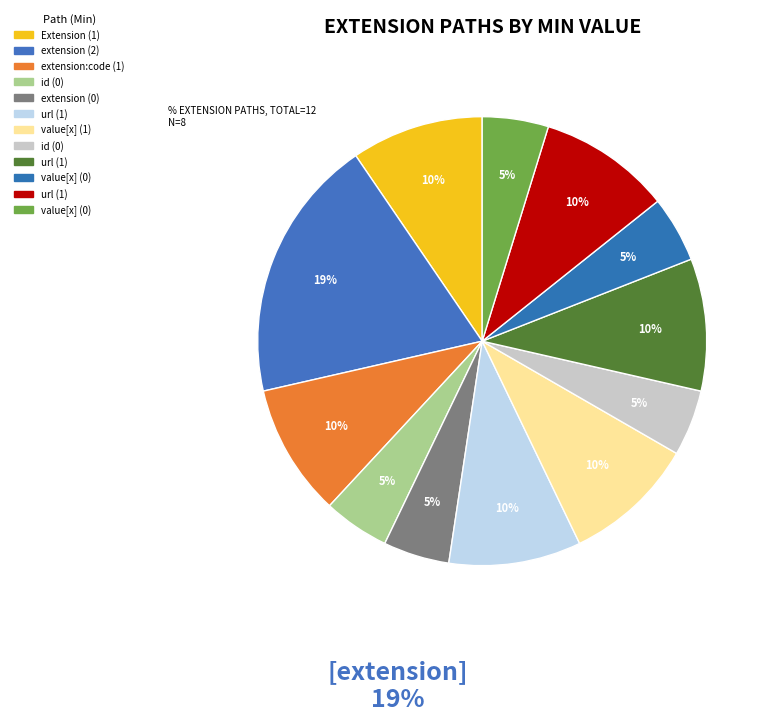

Is the sum of Extension.extension:code.extension and Extension.extension:code.value[x] greater than half?

No